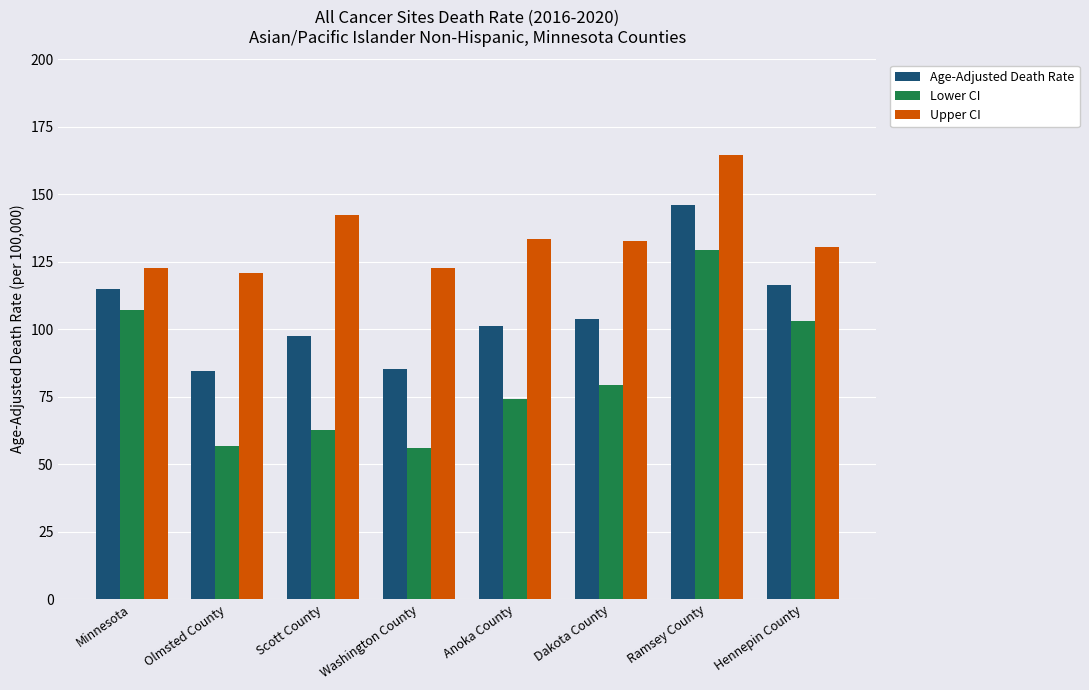

At which category is the sum across all series the highest?

Ramsey County